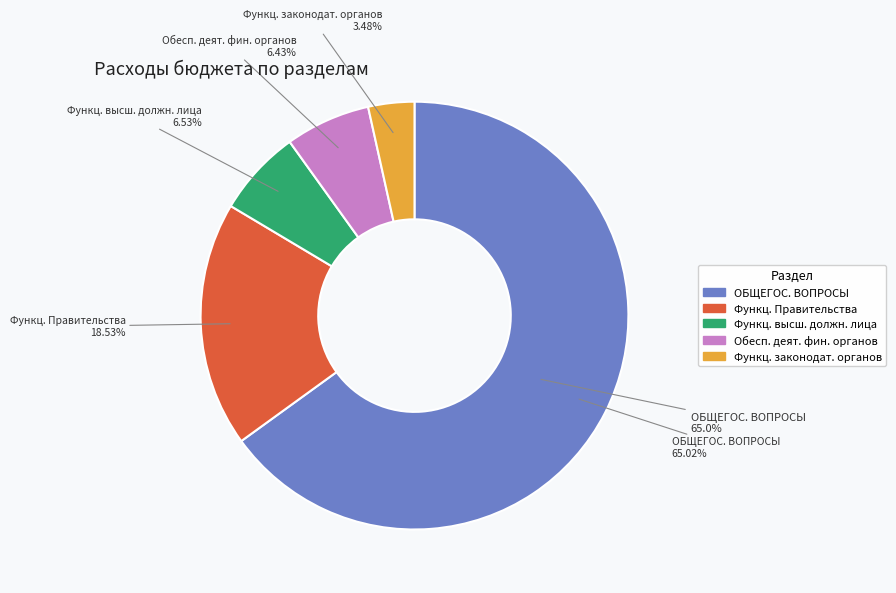

To the nearest percent, what is the combined percentage of Функционирование законодательных органов and ОБЩЕГОСУДАРСТВЕННЫЕ ВОПРОСЫ?

69%